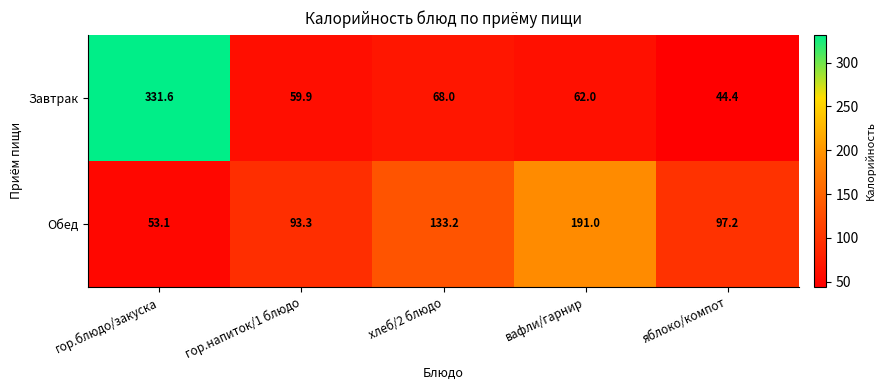

The value of Завтрак at гор.блюдо/закуска is 100.3. True or false?

False